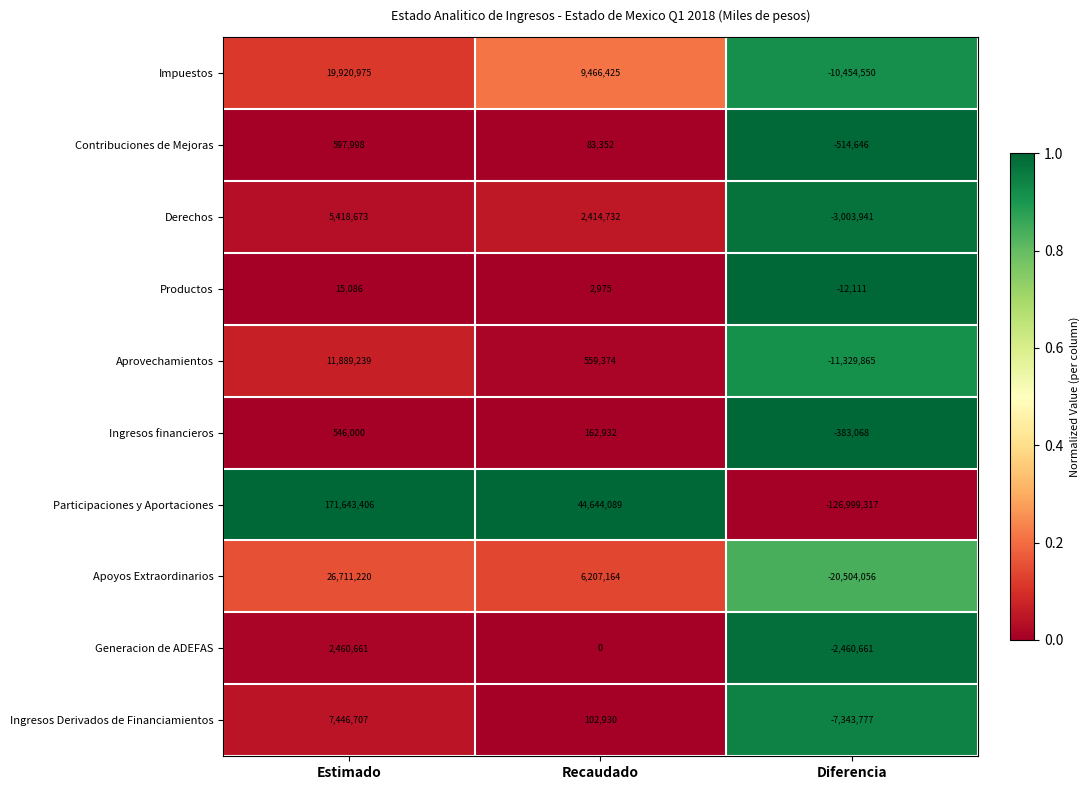

What is the maximum value for Ingresos Derivados de Financiamientos?

7446707